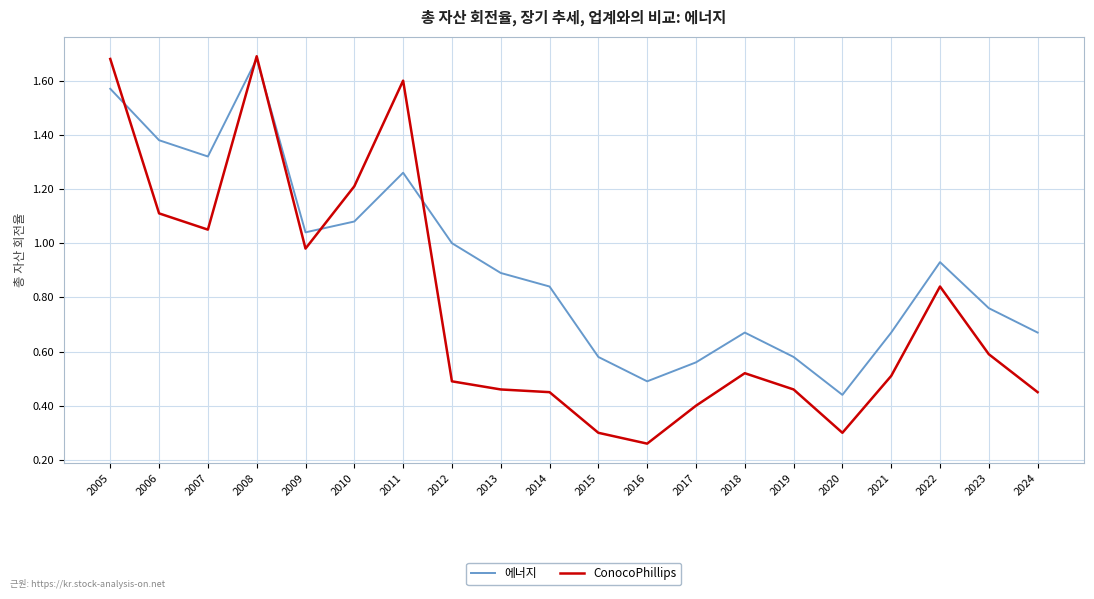

What are all the series names shown in the legend?

에너지, ConocoPhillips